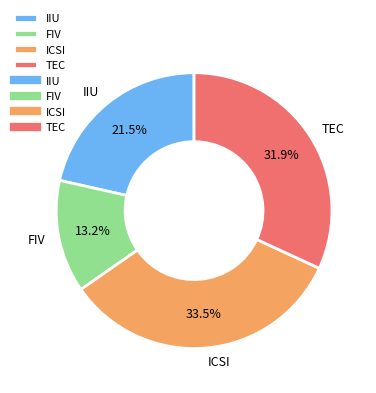

Does FIV account for over 50% of the chart?

No